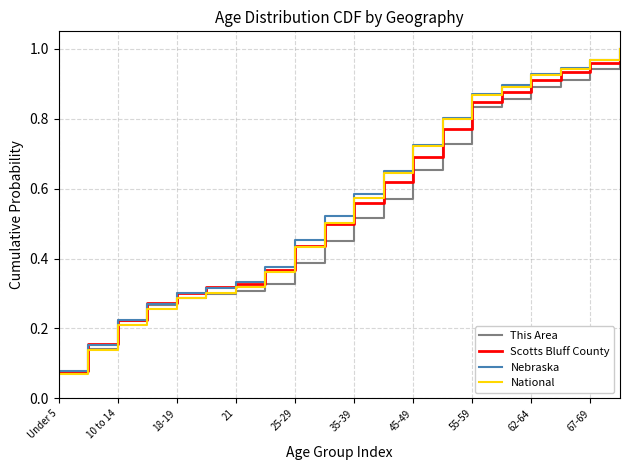

Which series has the widest spread of values?

National